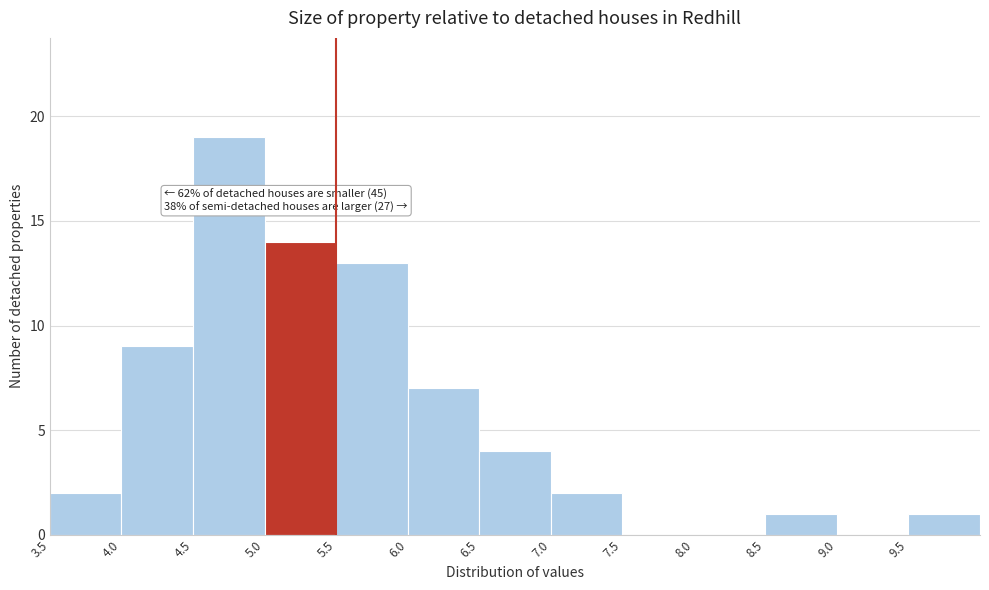

Over which range of the x-axis is the bar tallest?

4.5 to 5.0